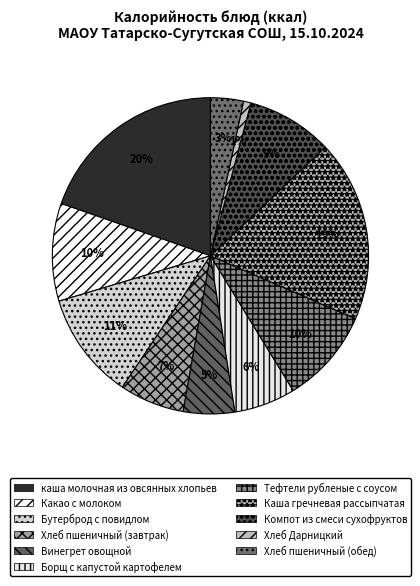

To the nearest percent, what is the difference between the Винегрет овощной and Какао с молоком slice percentages?

5%